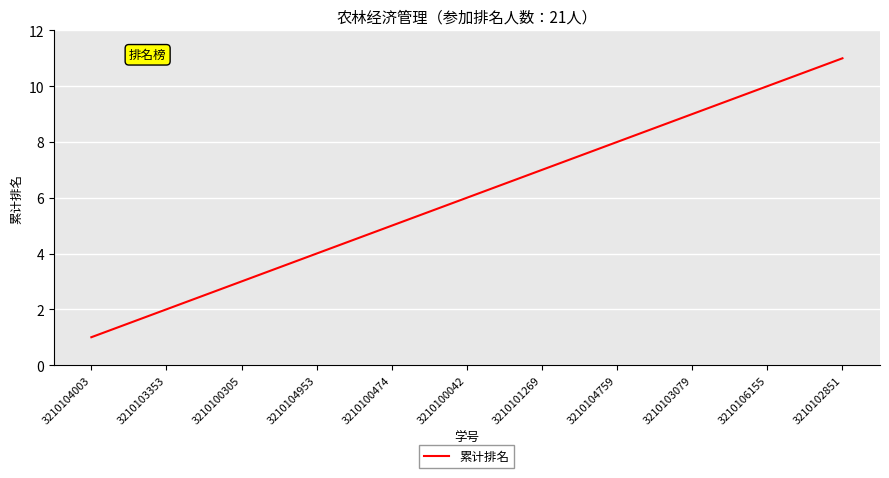

How many distinct data groups are displayed?

1